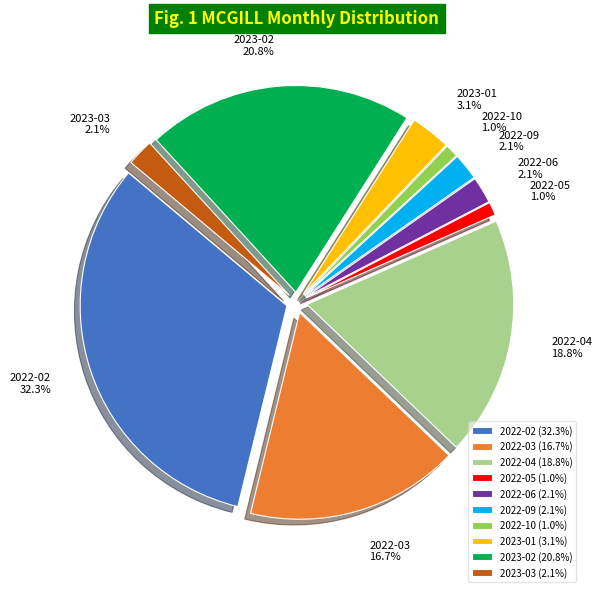

Which has a higher value, 2022-05 or 2022-04?

2022-04